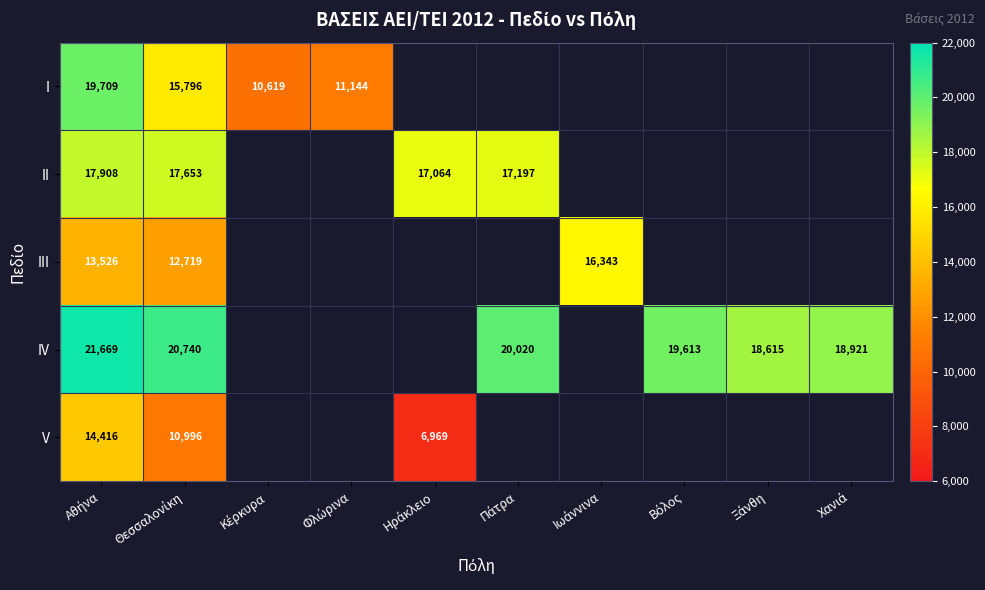

What is the difference between the IV values at Βόλος and Θεσσαλονίκη?

1127.0